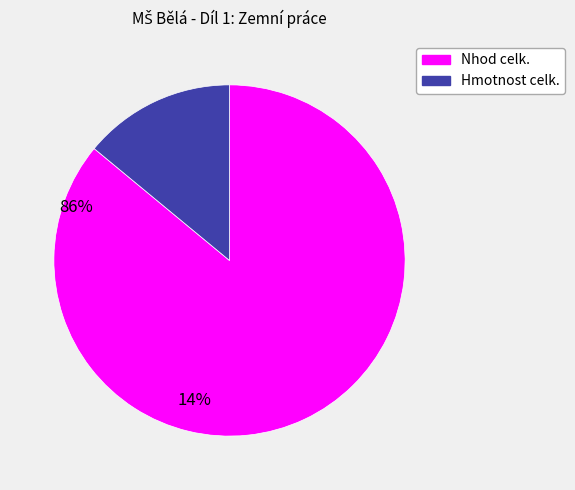

Is there a majority slice in this chart?

Yes